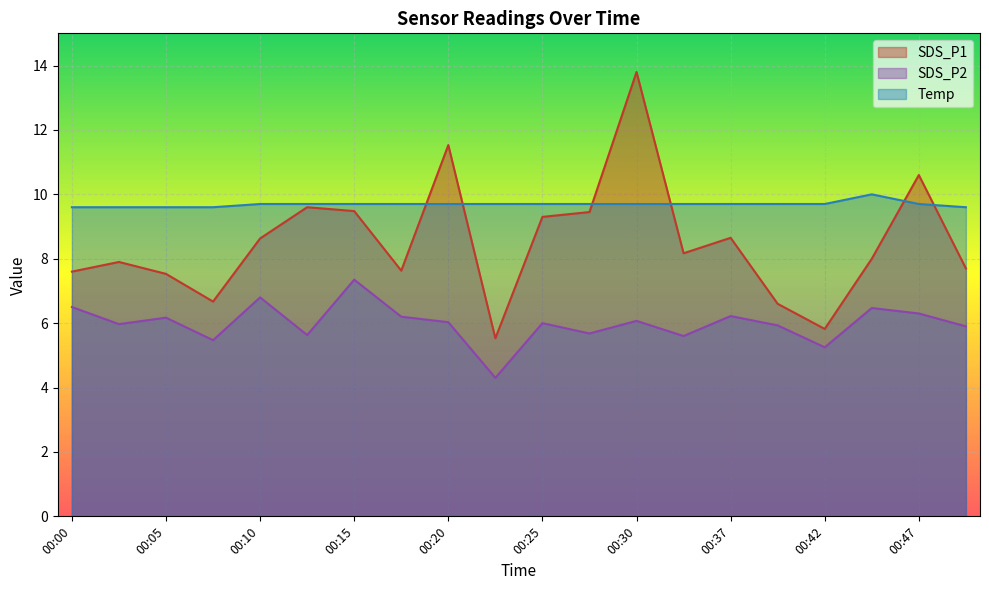

What is the sum of the SDS_P2 values at 00:20 and 00:49?

11.9